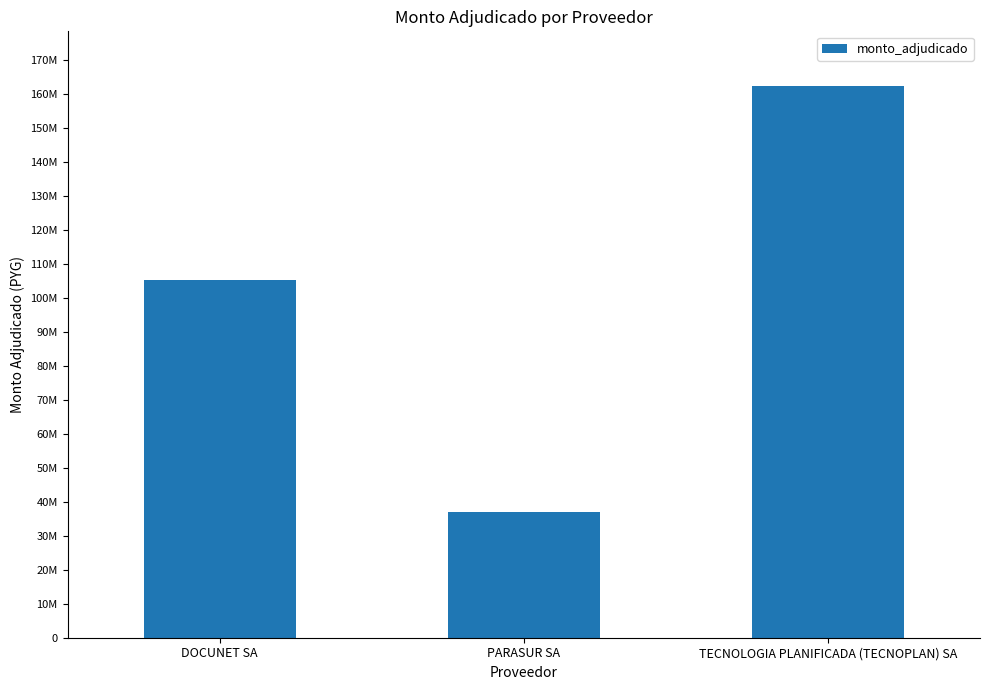

List the labels in order of value, largest first.

TECNOLOGIA PLANIFICADA (TECNOPLAN) SA, DOCUNET SA, PARASUR SA